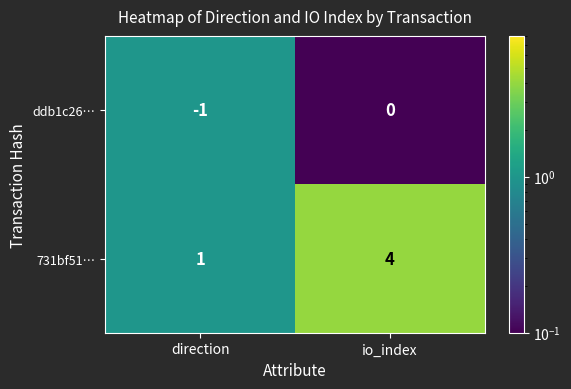

The 731bf51… series shows 7 at io_index. True or false?

False